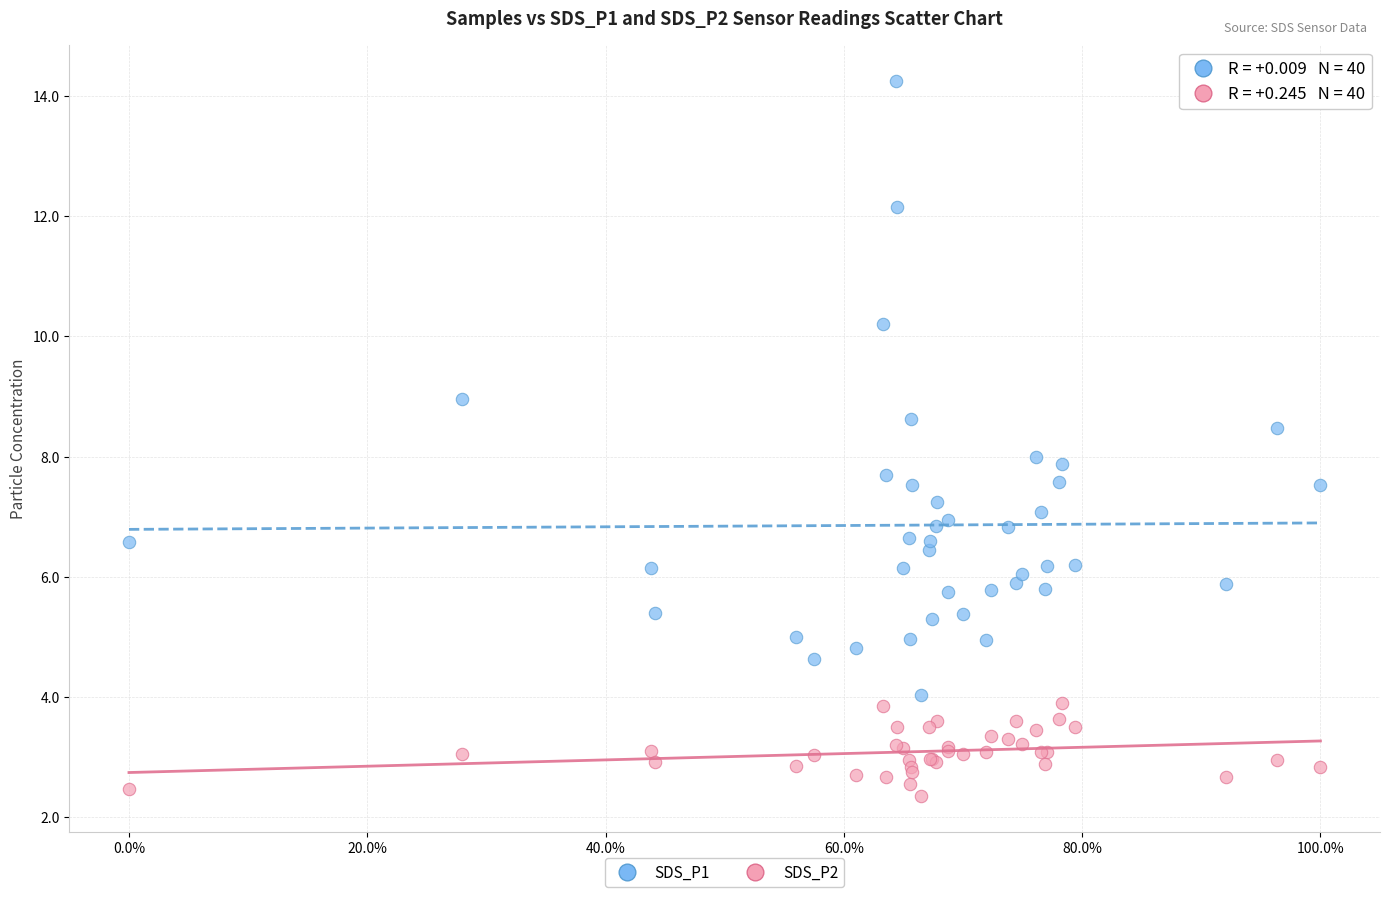

Which series reaches the maximum Y coordinate?

SDS_P1